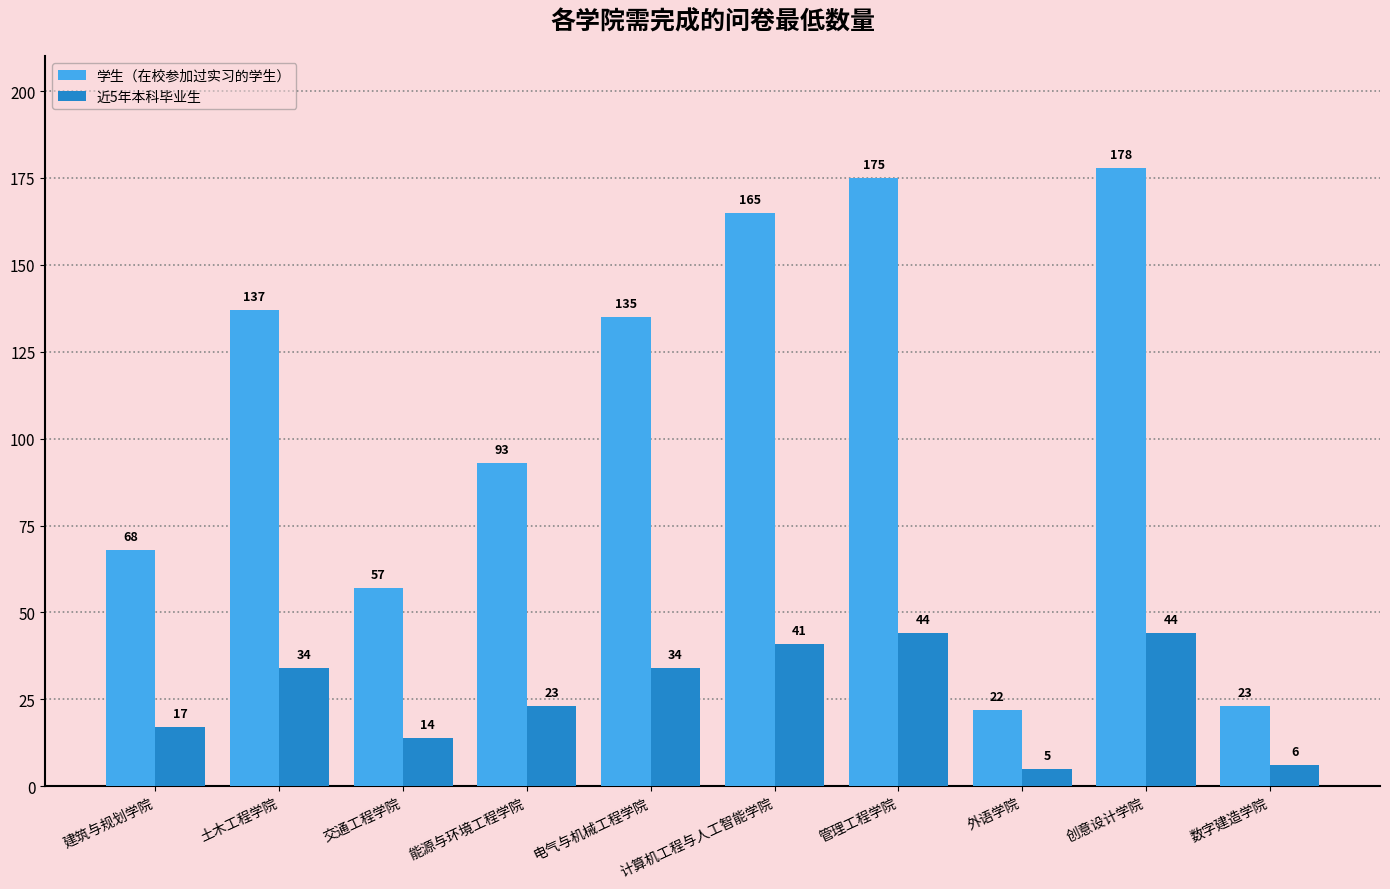

What value does the 学生（在校参加过实习的学生） series have at 电气与机械工程学院?

135